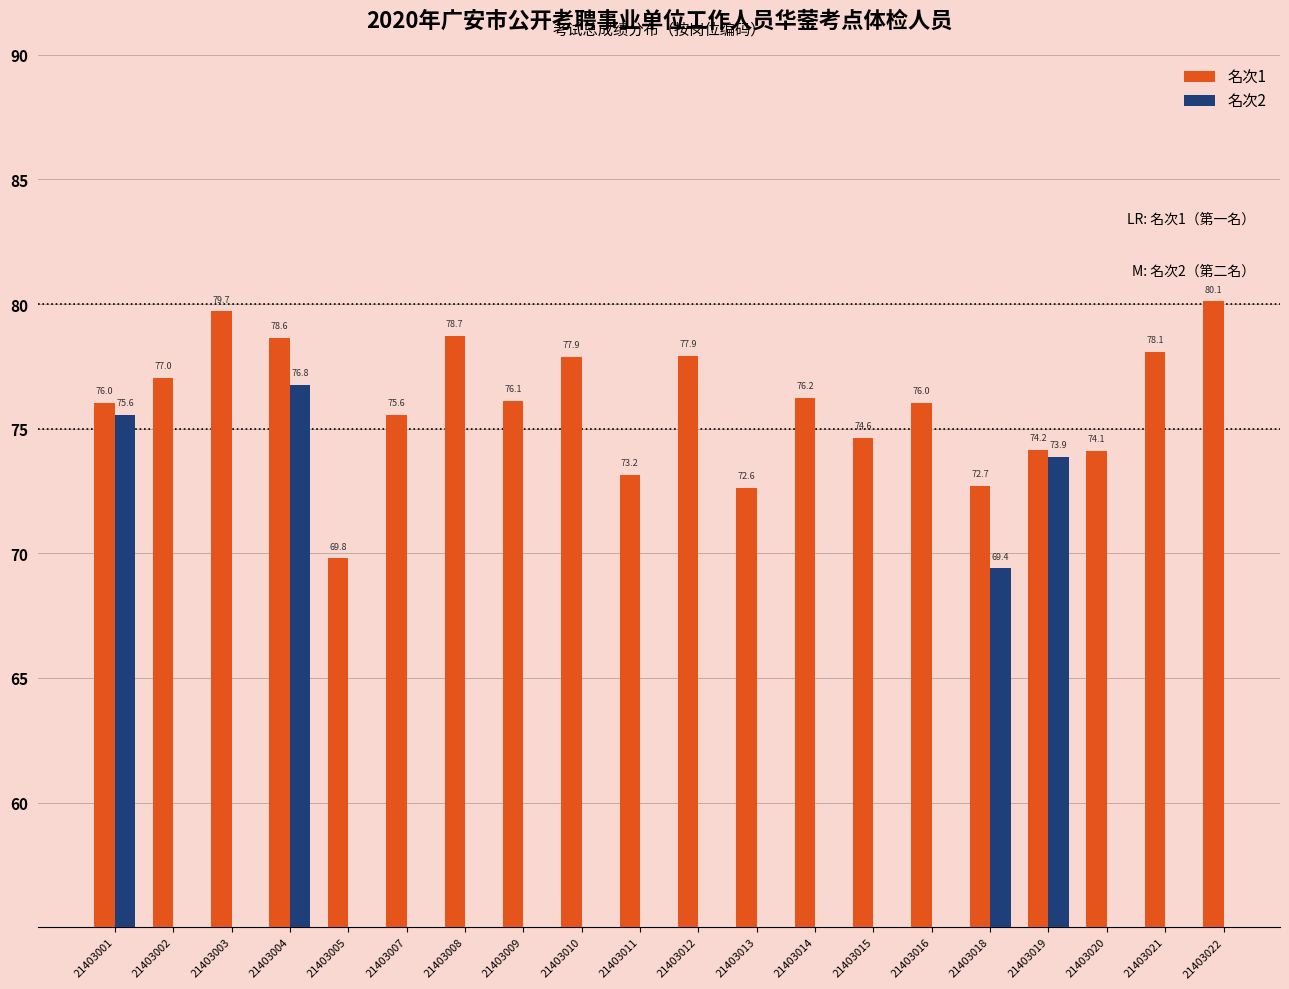

The value at 21403008 is 78.7. True or false?

True